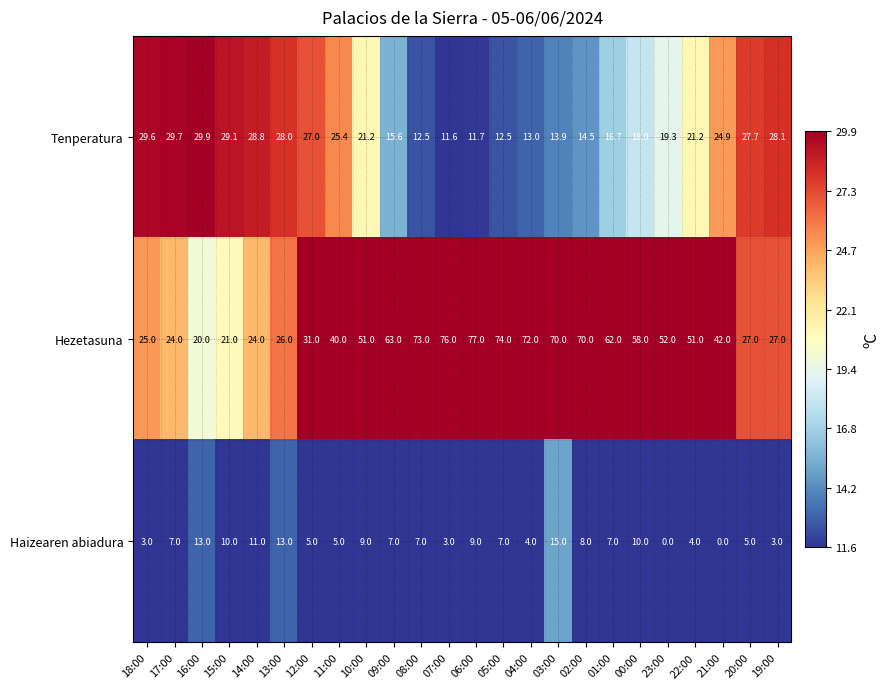

Rank the series by their maximum value, from lowest to highest.

Haizearen abiadura, Tenperatura, Hezetasuna